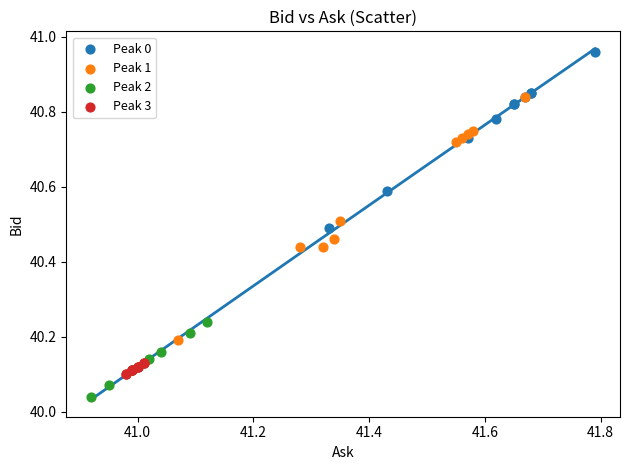

Which series contains the lowest Y value?

Peak 2